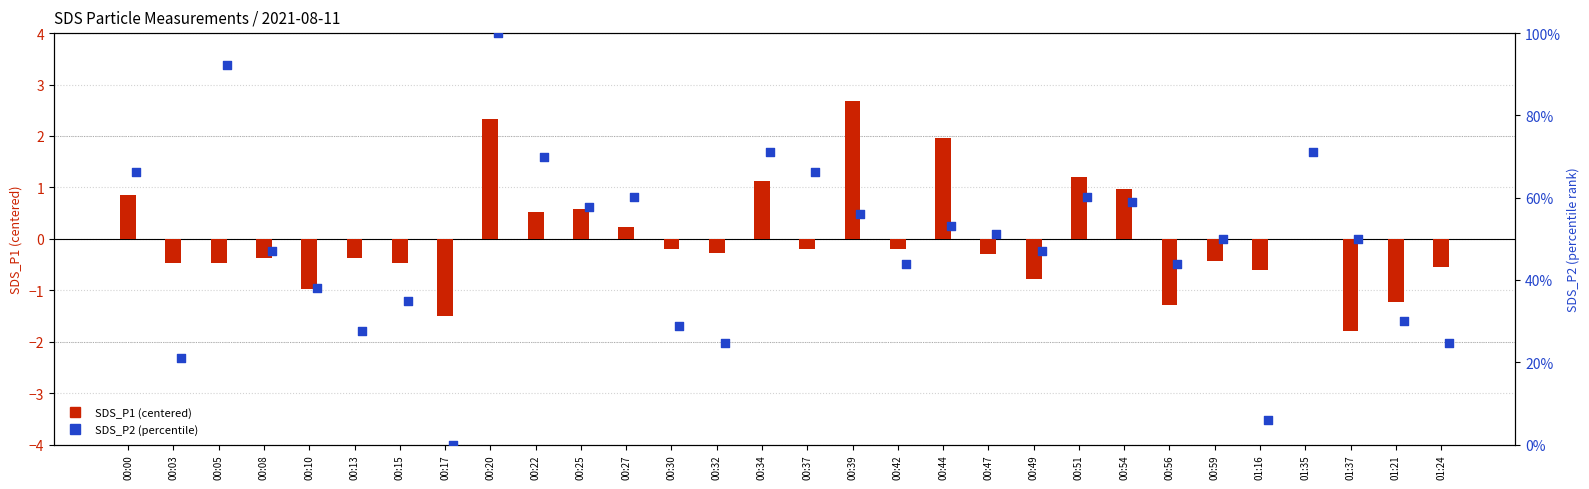

What are all the series names shown in the legend?

SDS_P1 (centered), SDS_P2 (percentile)